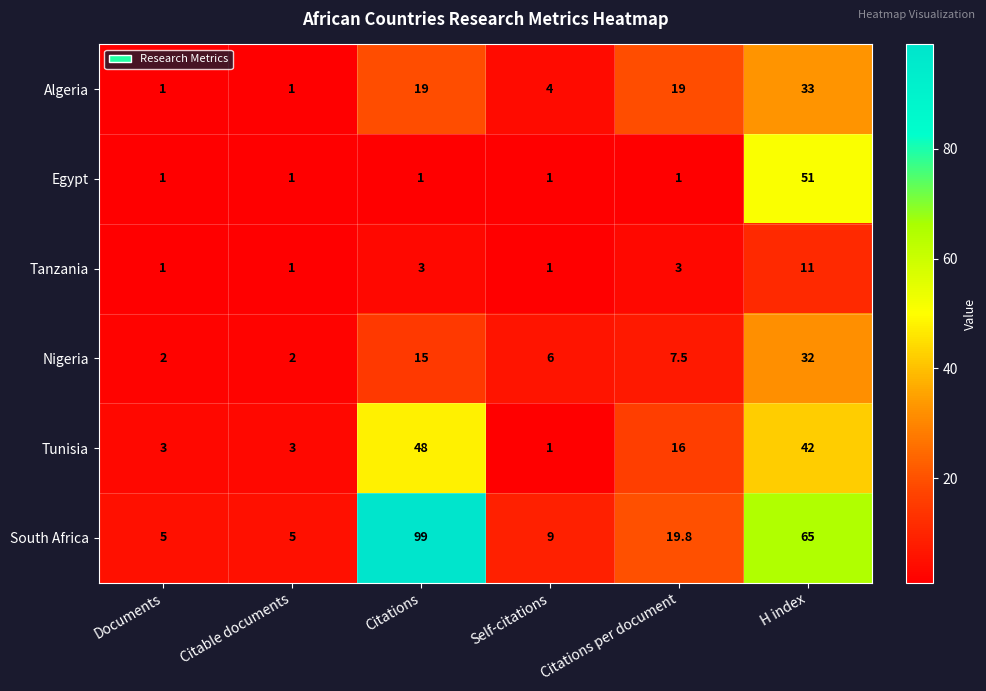

Which series changed the most between Citable documents and H index?

South Africa